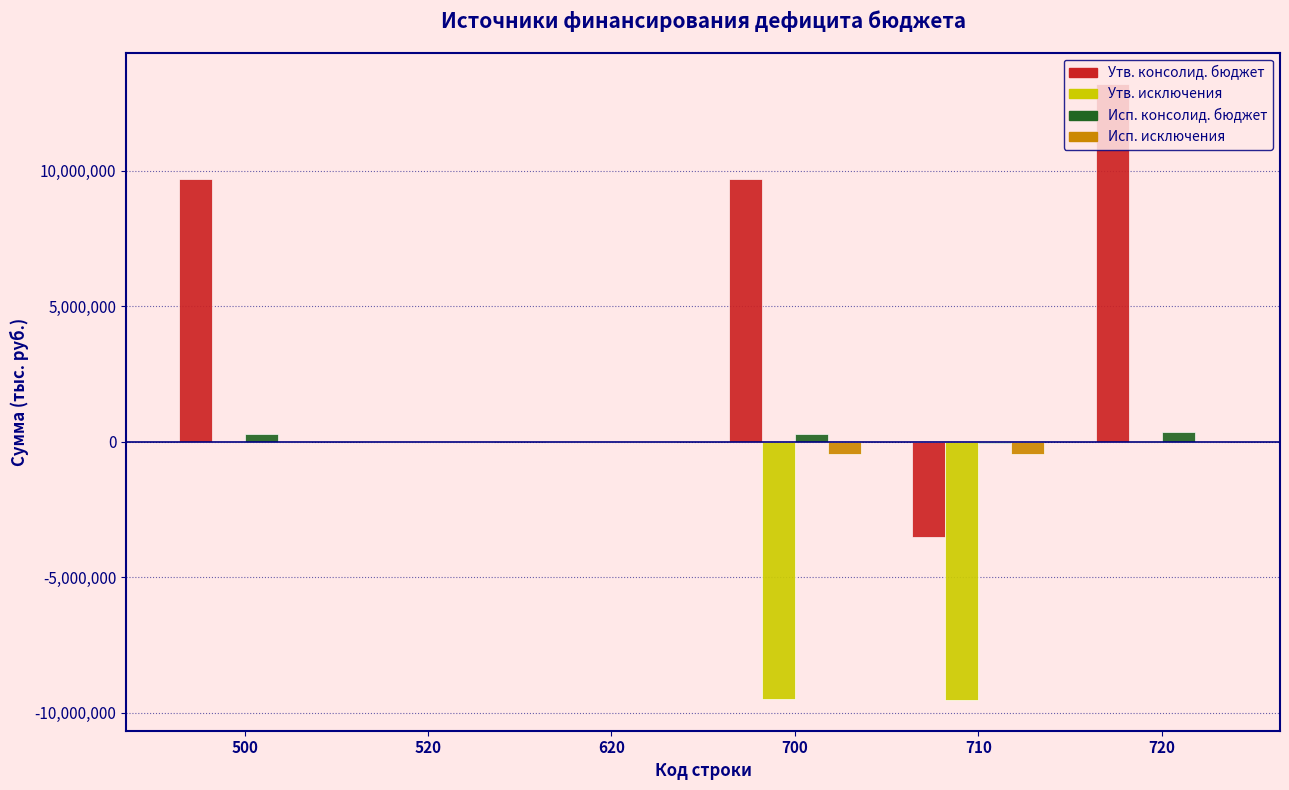

At which category is the sum across all series the highest?

720